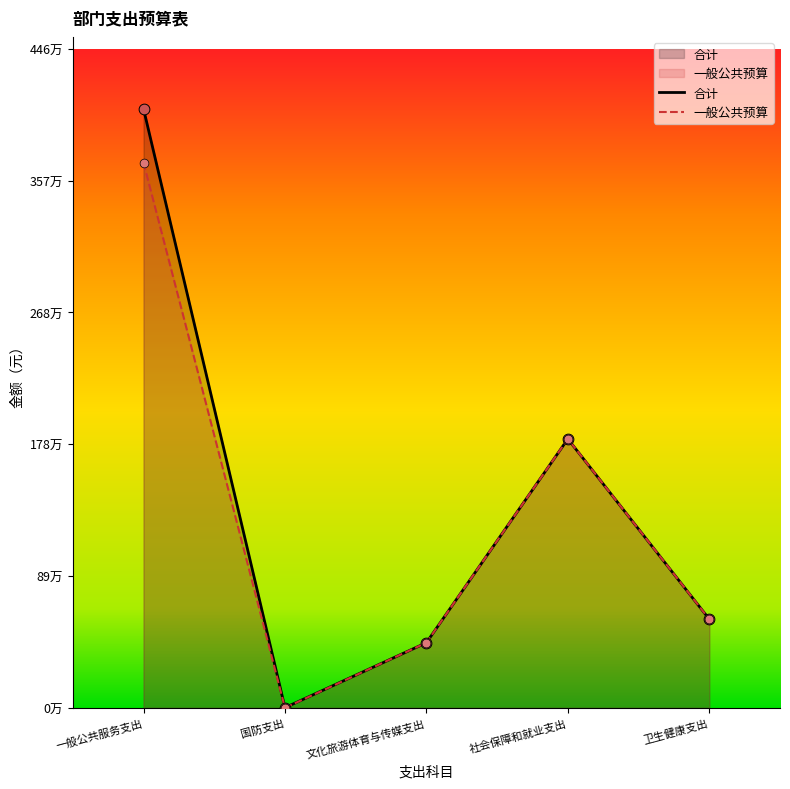

Is the value of 合计 at 文化旅游体育与传媒支出 greater than the value of 一般公共预算 at 一般公共服务支出?

No